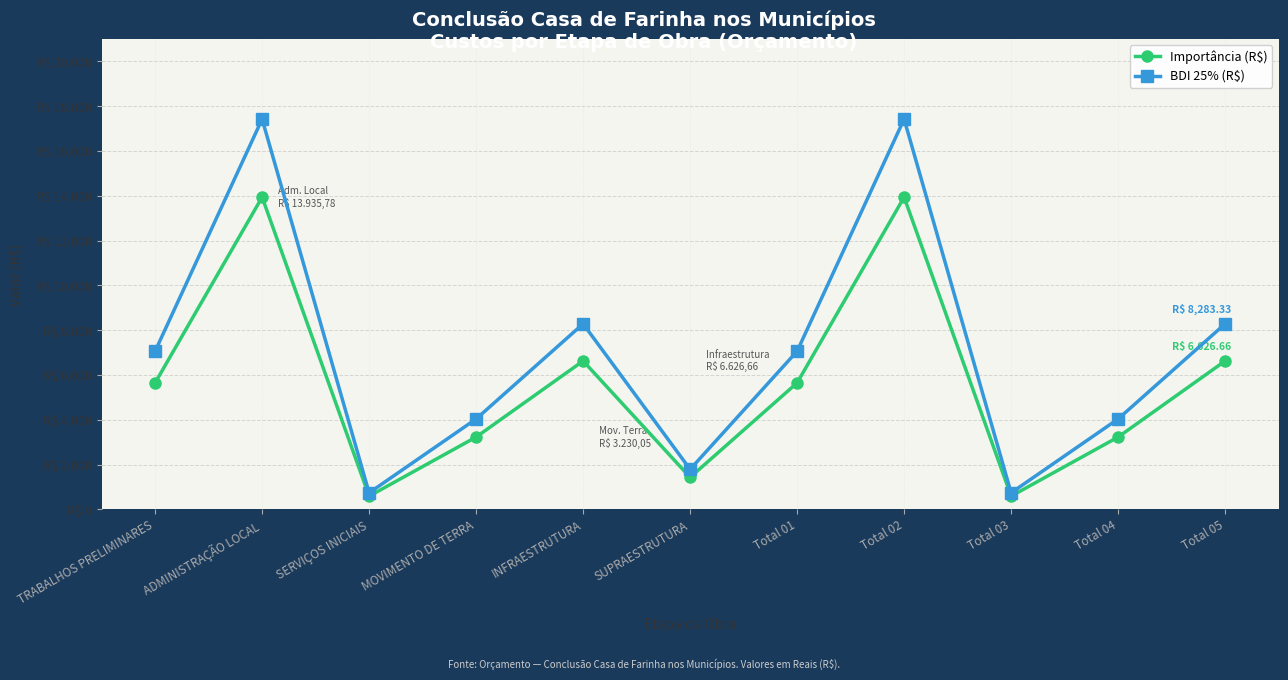

At which label is BDI 25% (R$) closest to 9079?

INFRAESTRUTURA